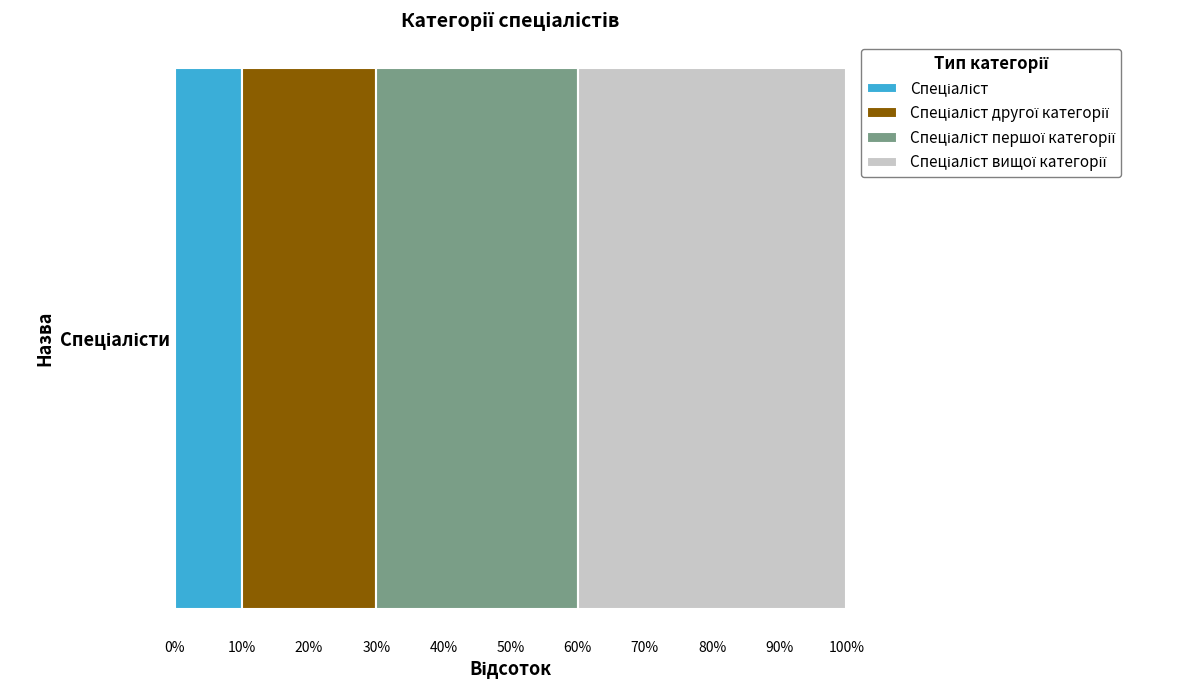

What is the label of the 3rd bar from the right?

Спеціаліст другої категорії